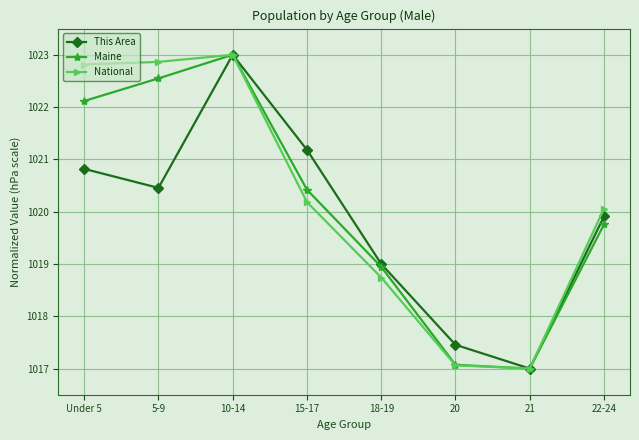

What is the total value across all series at 21?

3051.0